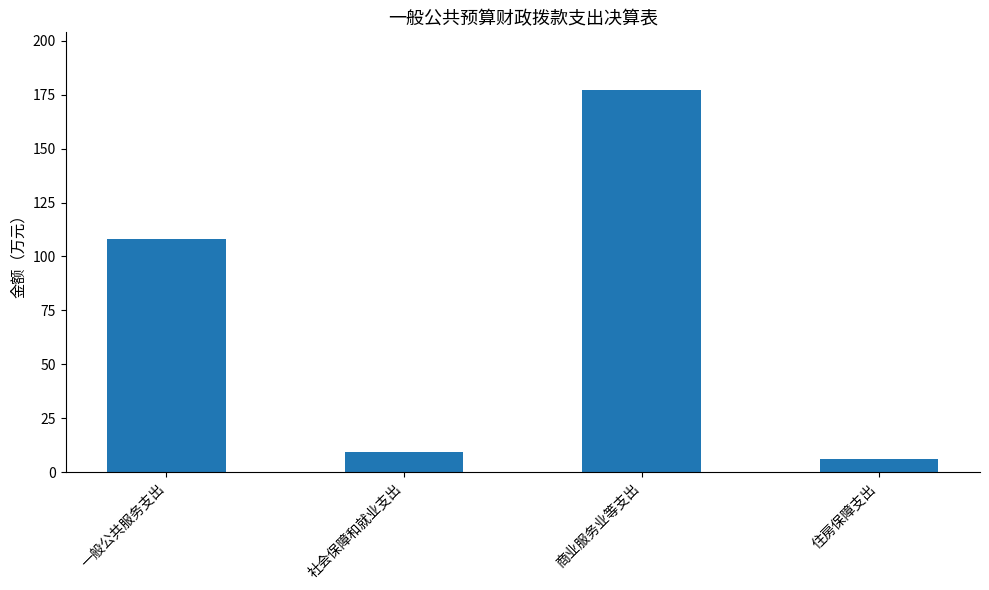

Between 住房保障支出 and 商业服务业等支出, which is larger?

商业服务业等支出